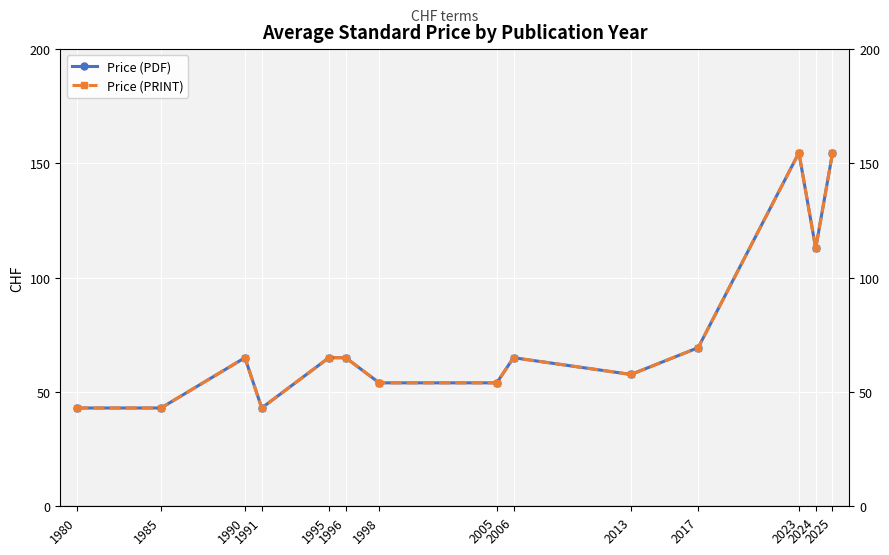

How many interior local peaks does the Price (PRINT) series have?

3